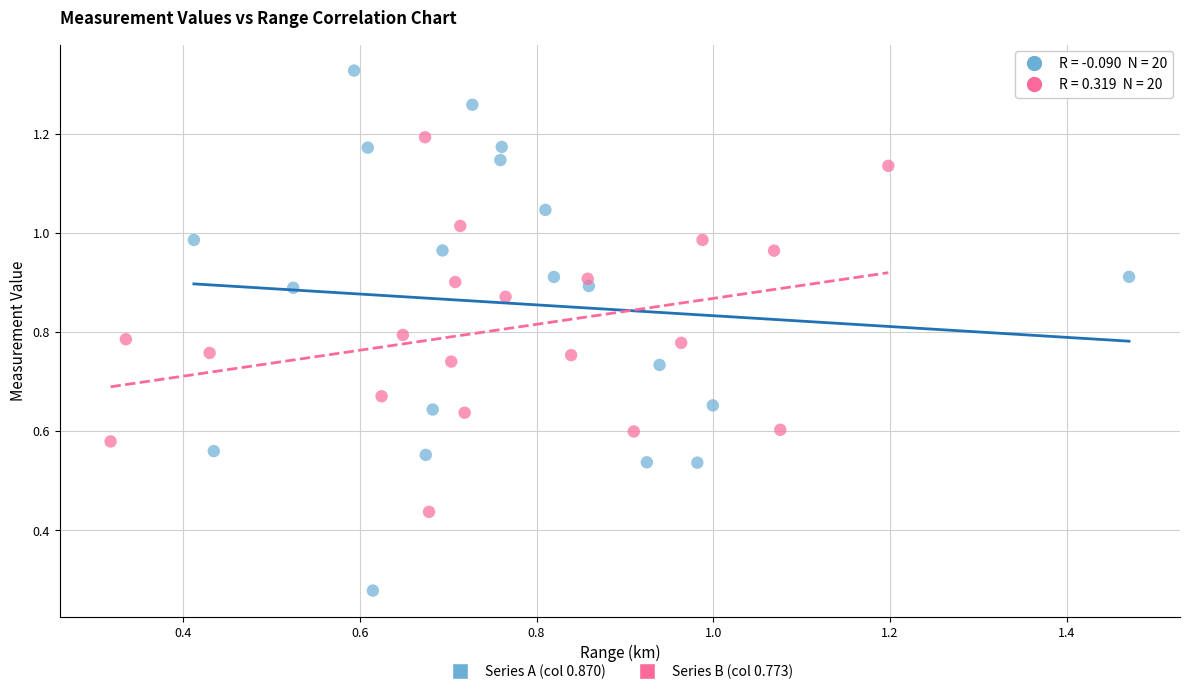

Which series has the widest spread of Y values?

Series A (col 0.870)